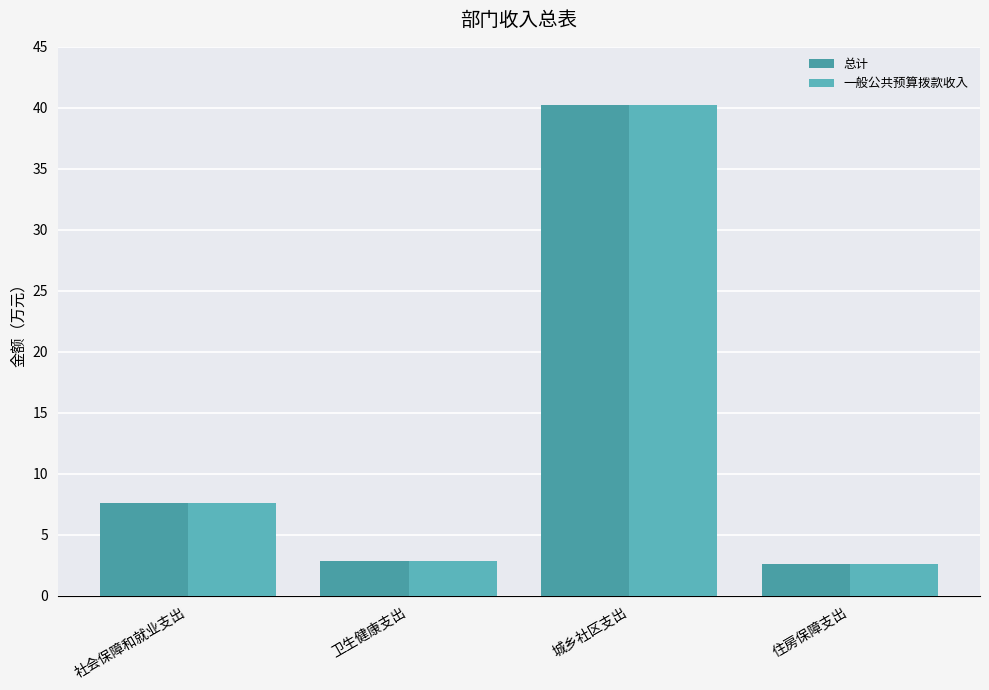

At which category is the sum across all series the highest?

城乡社区支出